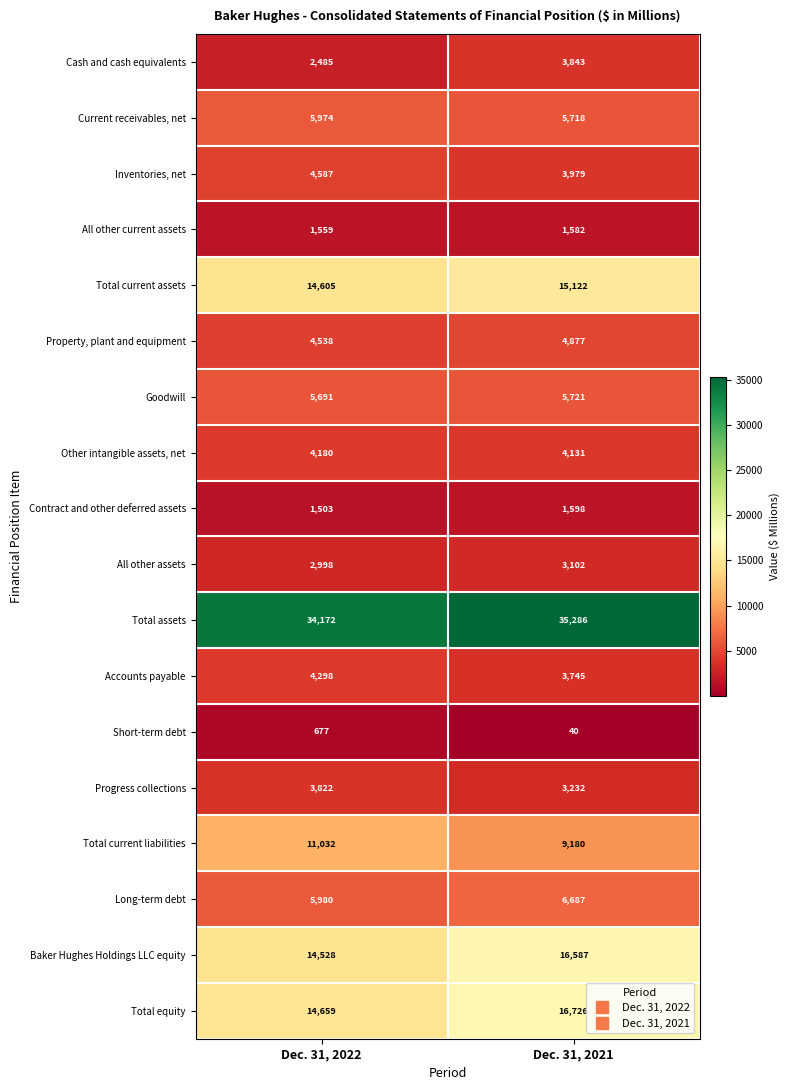

The Baker Hughes Holdings LLC equity series shows 22210 at Dec. 31, 2022. True or false?

False